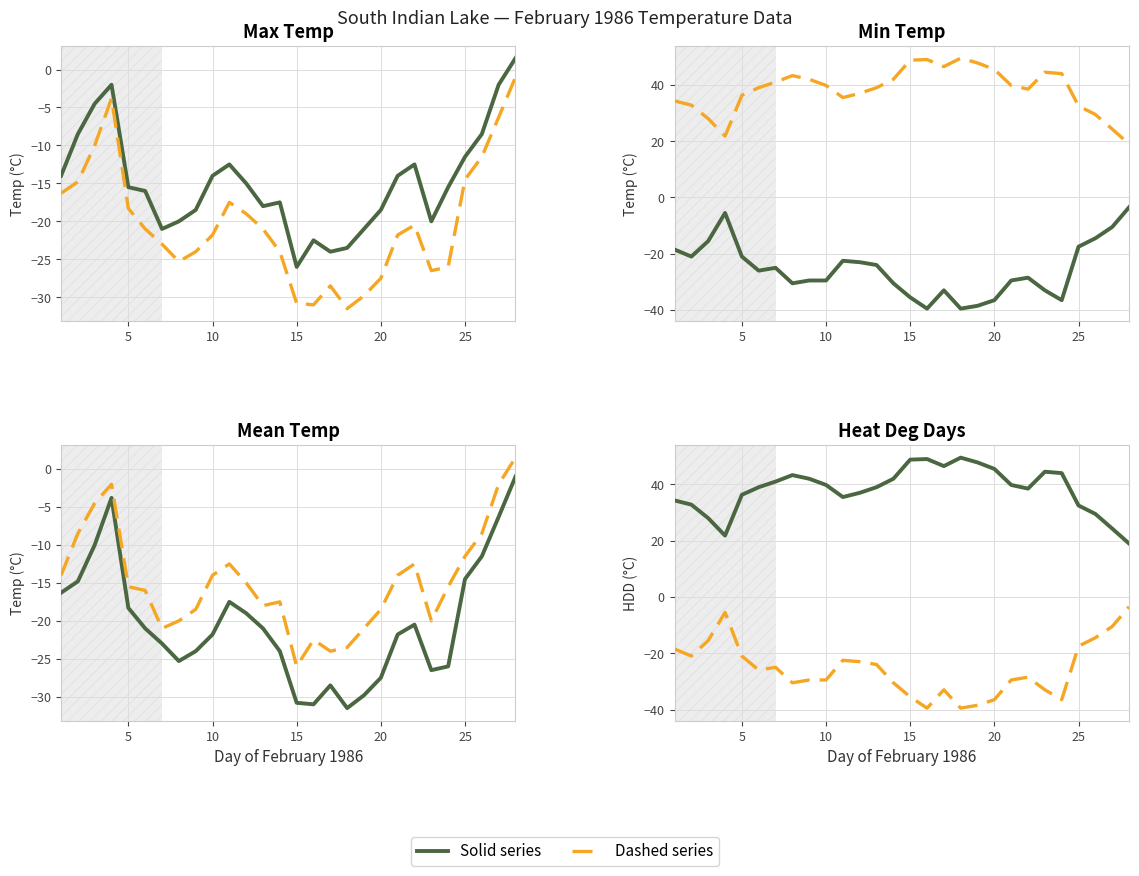

True or false: Mean Temp (C) and Heat Deg Days (C) intersect in this chart.

False